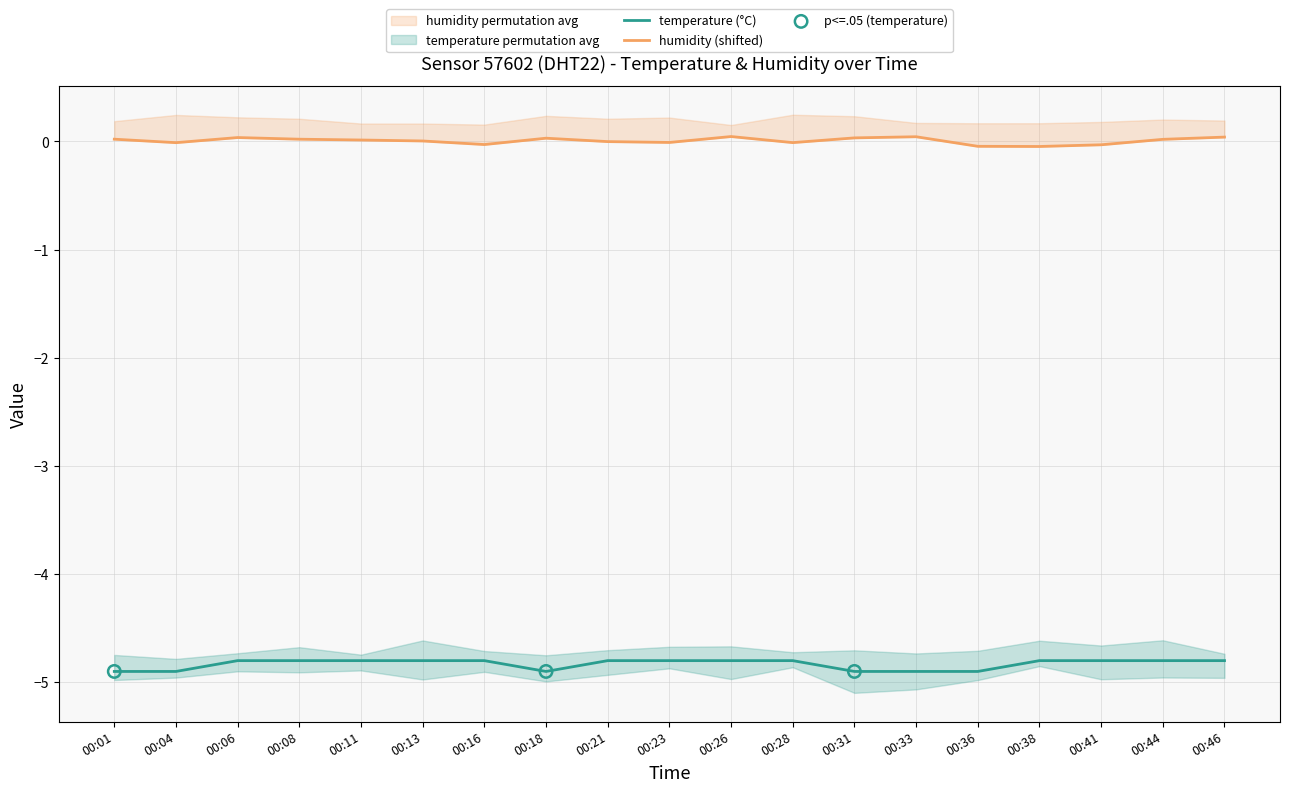

Between 00:04 and 00:38, which is larger?

00:38